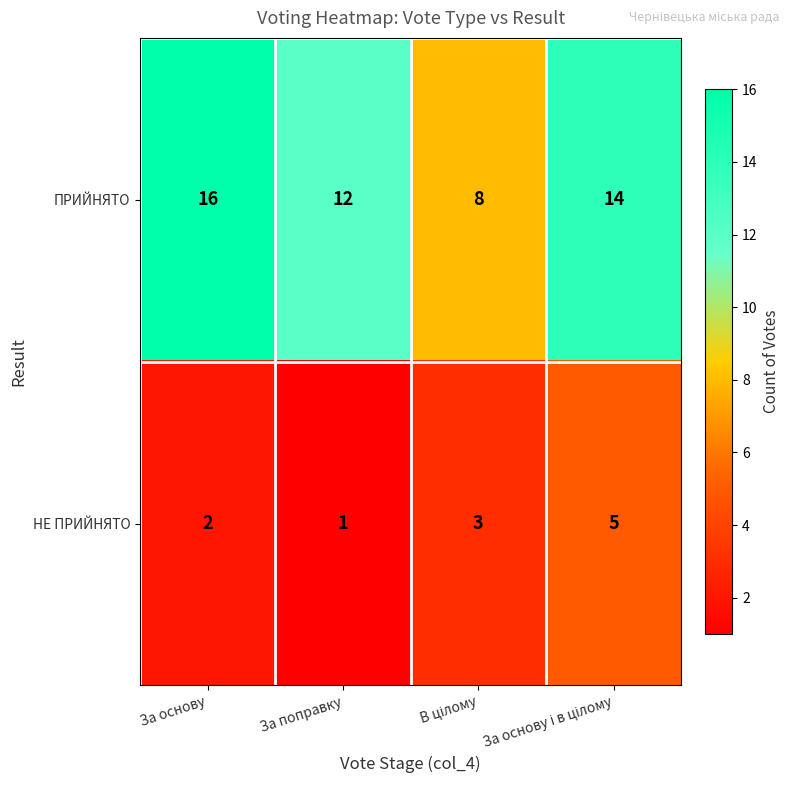

At how many categories does at least one series exceed 4?

4